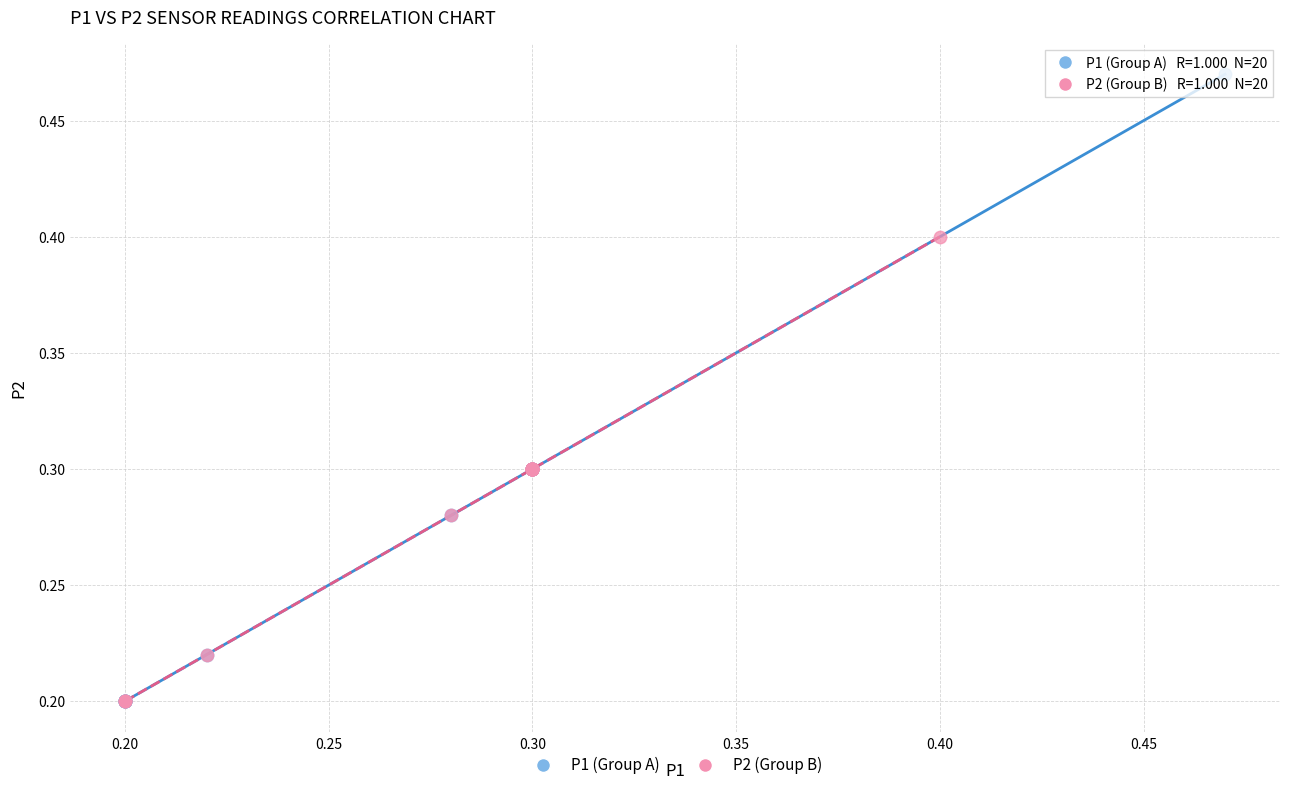

Which series has the largest Y range (max minus min)?

P1 (Group A)